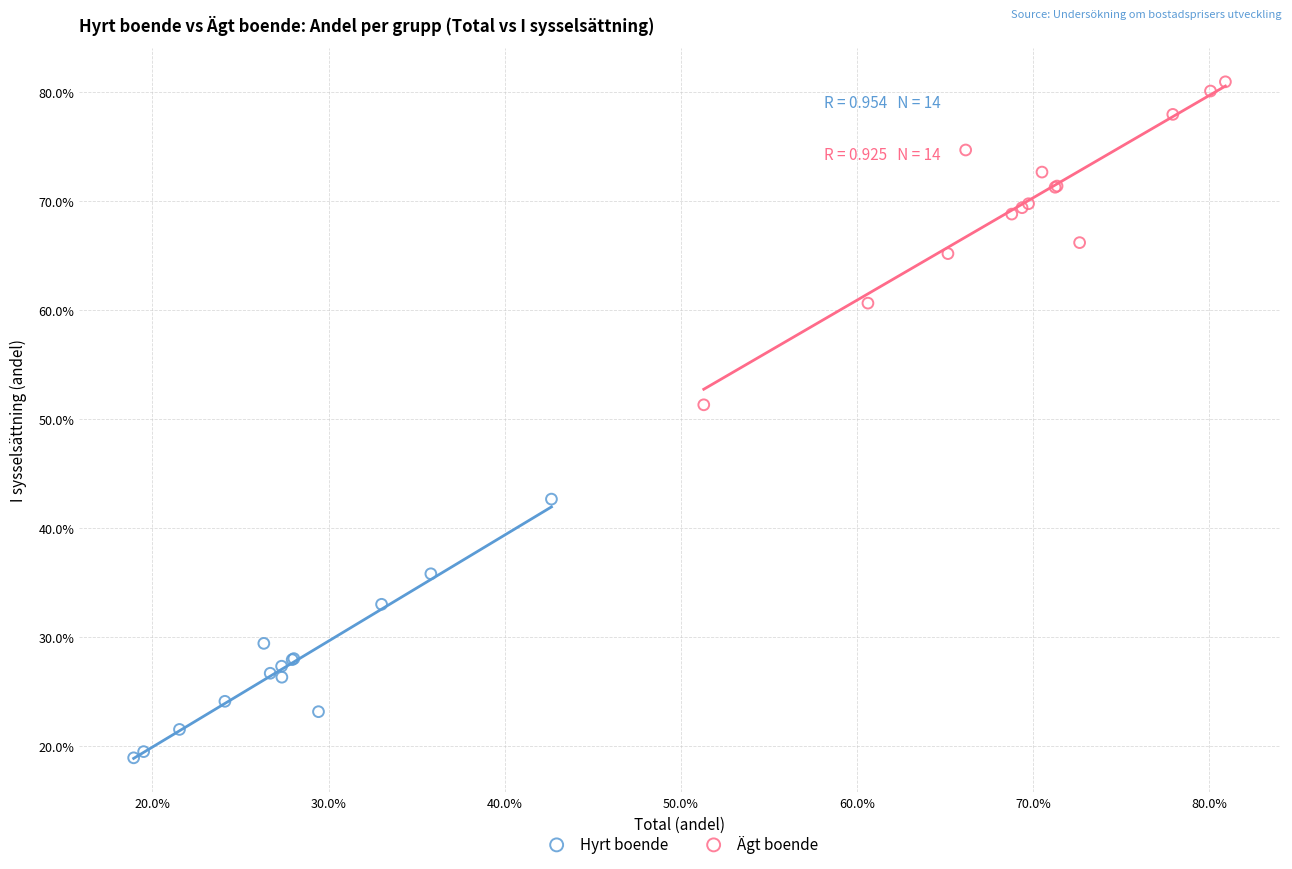

What are all the series names shown in the legend?

Hyrt boende, Ägt boende